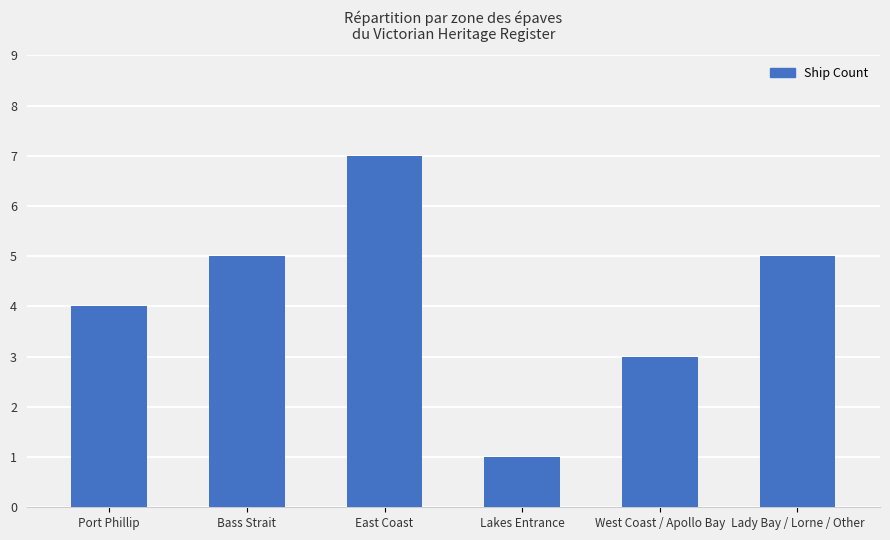

What is the sum of the values at Port Phillip and East Coast?

11